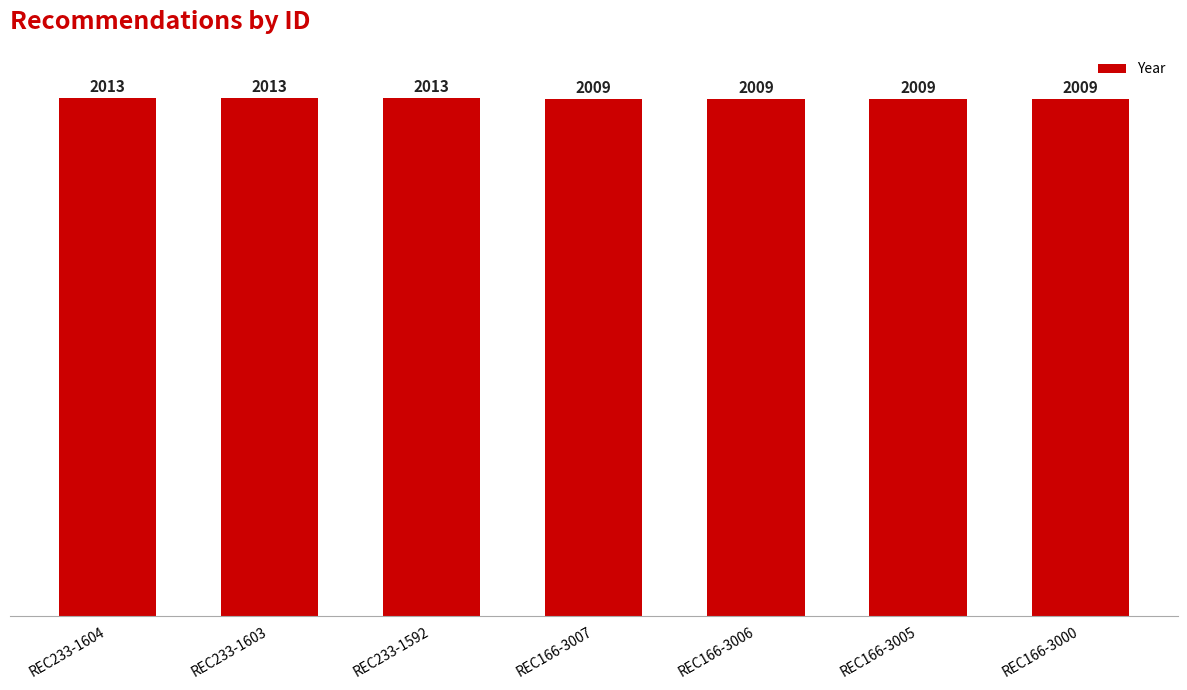

Between REC166-3006 and REC233-1604, which is larger?

REC233-1604